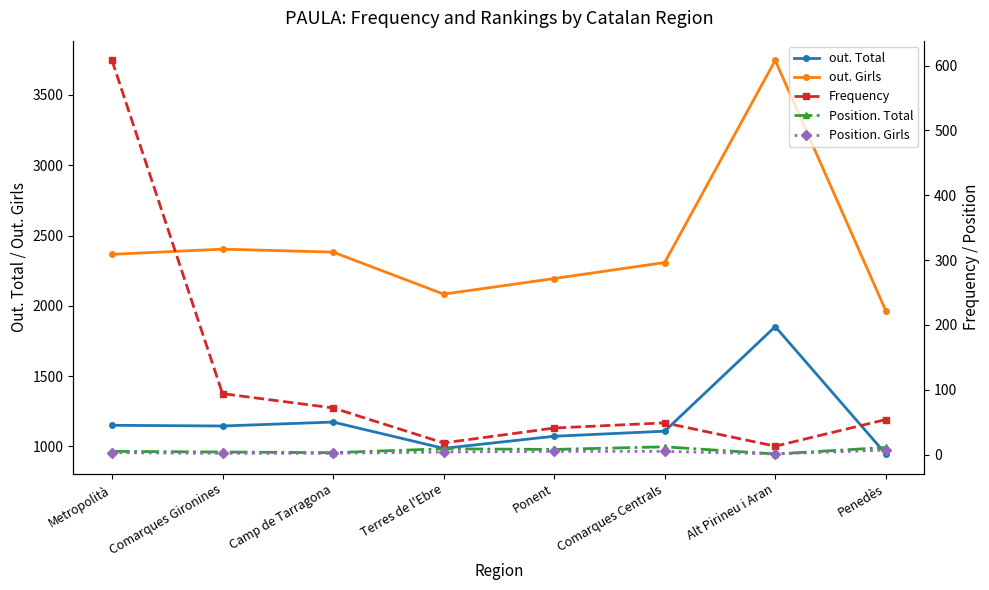

How many data points in Position. Total are less than 8?

4